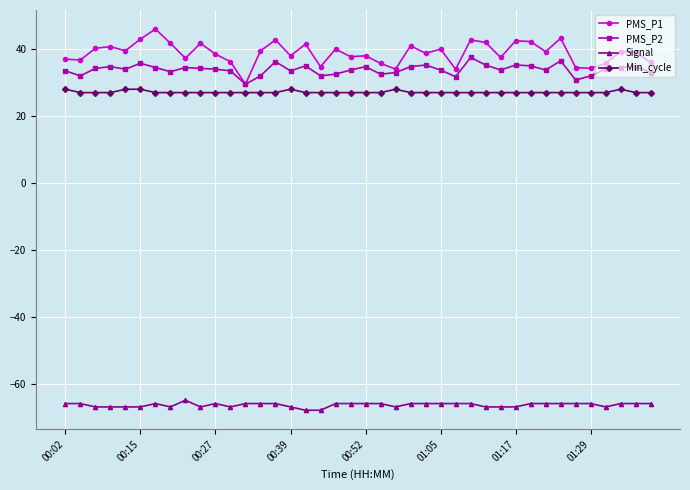

How many lines are shown in the chart?

4